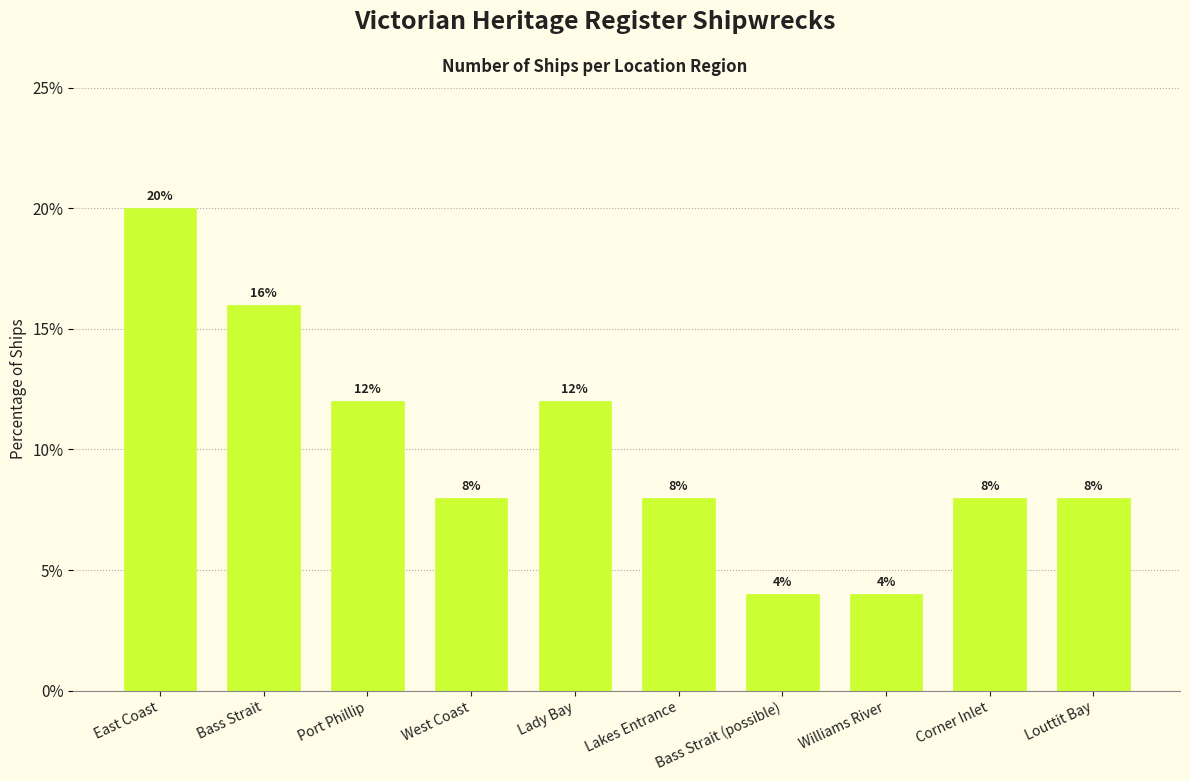

What is the greatest value displayed?

20